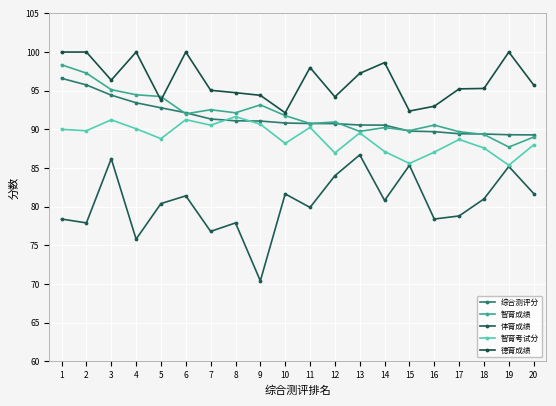

True or false: 综合测评分 and 德育成绩 intersect in this chart.

False